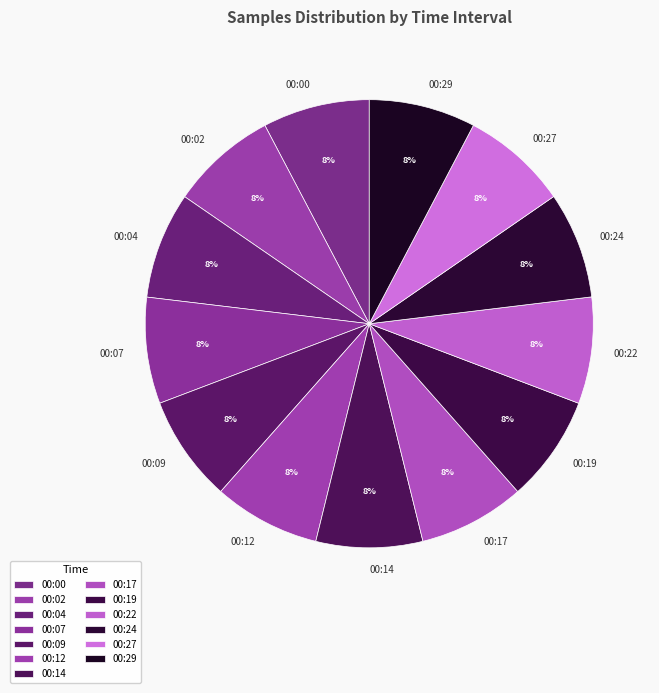

To the nearest percent, what portion does 00:14 represent?

8%